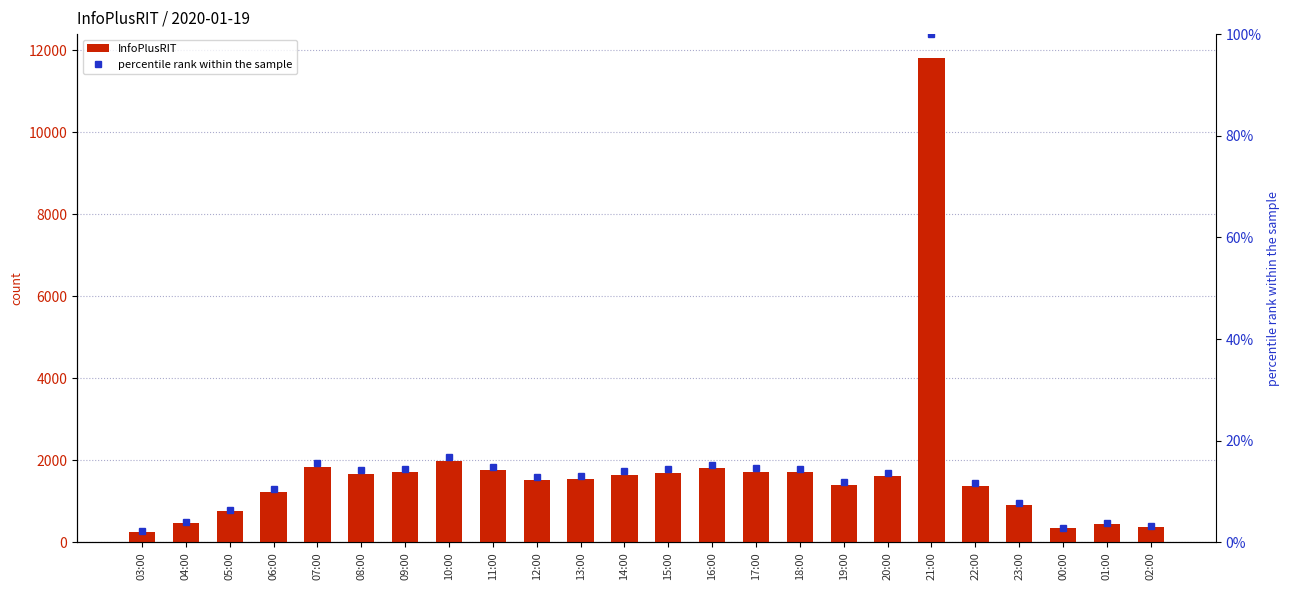

What position from the left is 21:00?

19